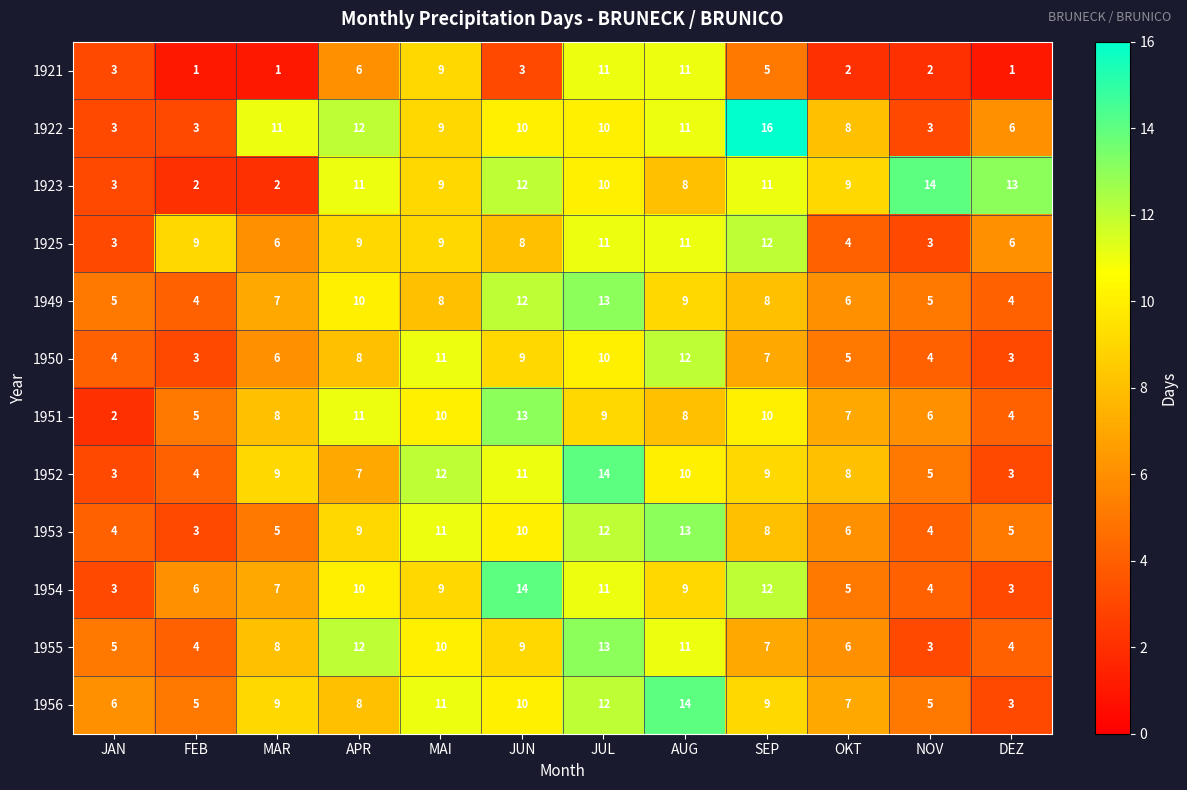

What is the minimum value shown in the chart?

1